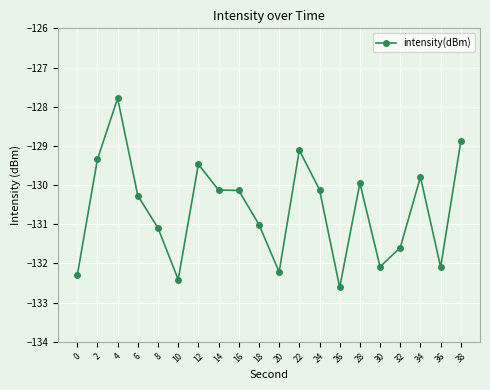

What is the smallest value displayed?

-132.6